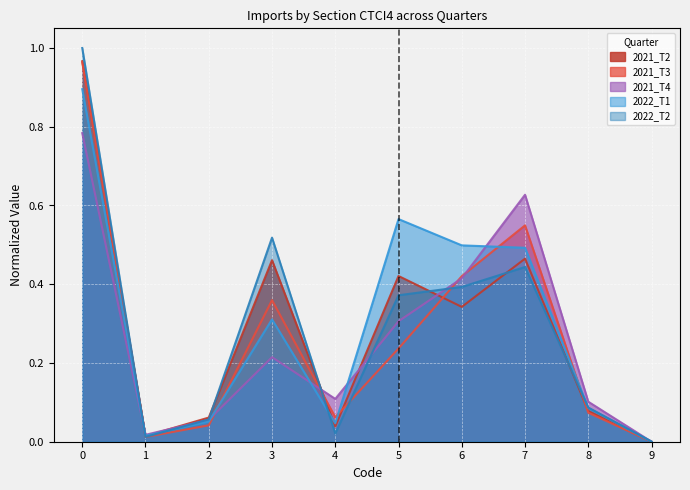

What is the average value of the 2022_T2 series?

0.3